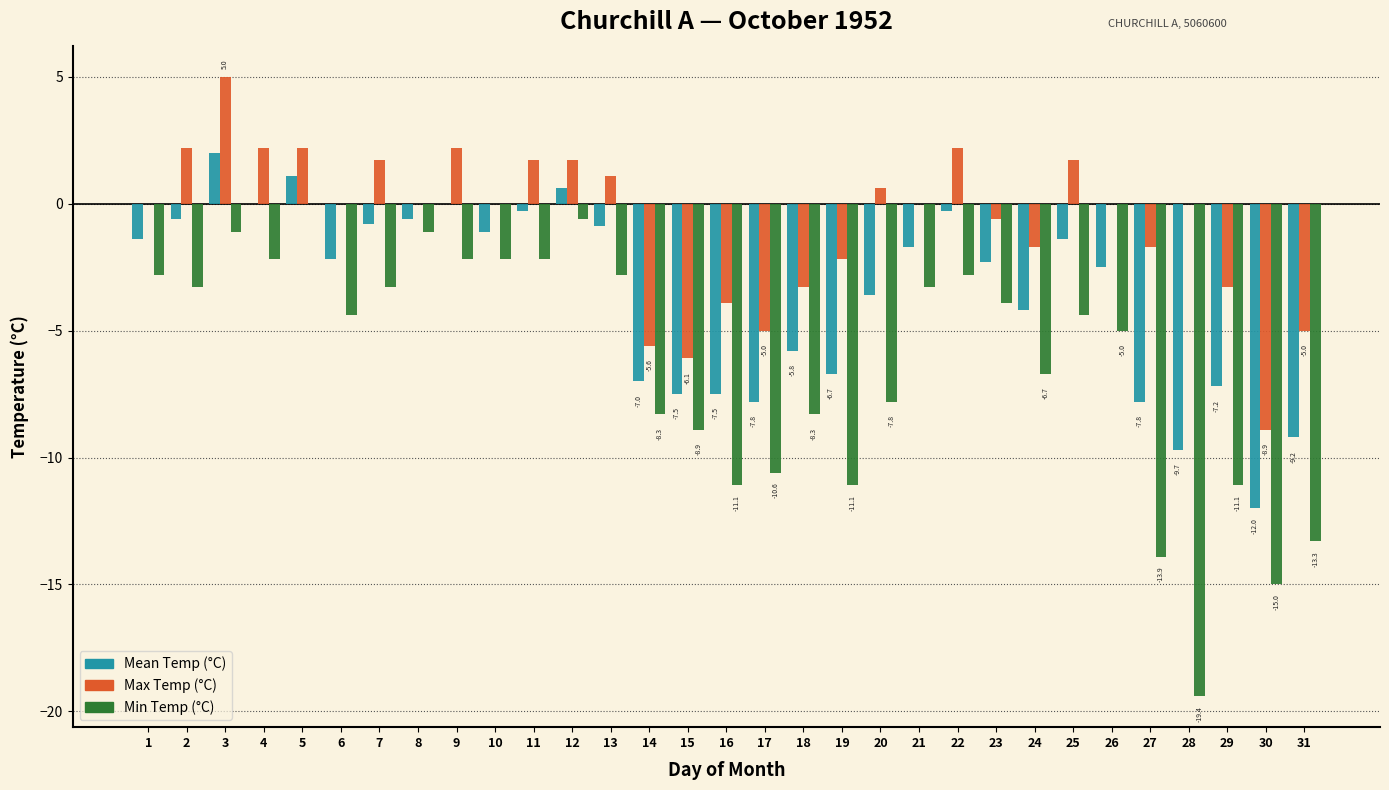

At which label does Min Temp (°C) reach its peak?

5